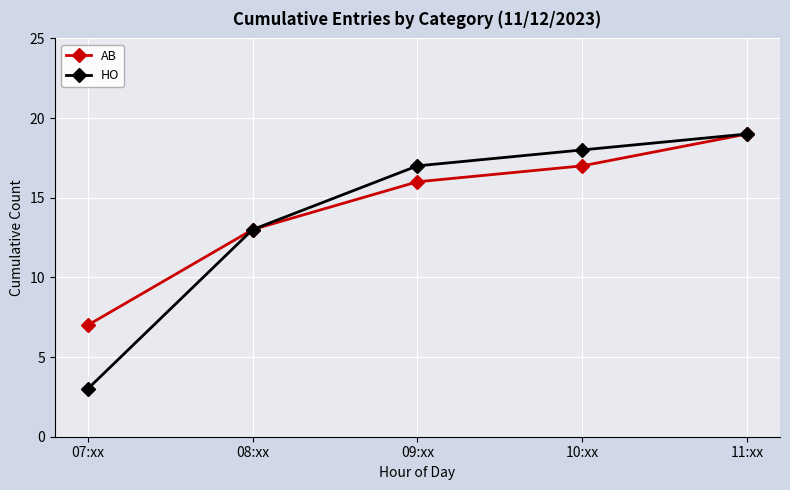

What position from the left is 08:xx?

2